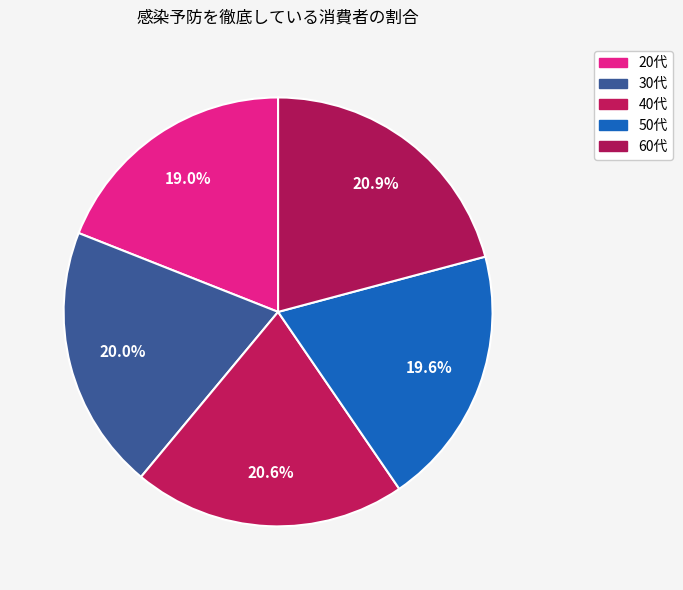

How many slices are in this pie chart?

5